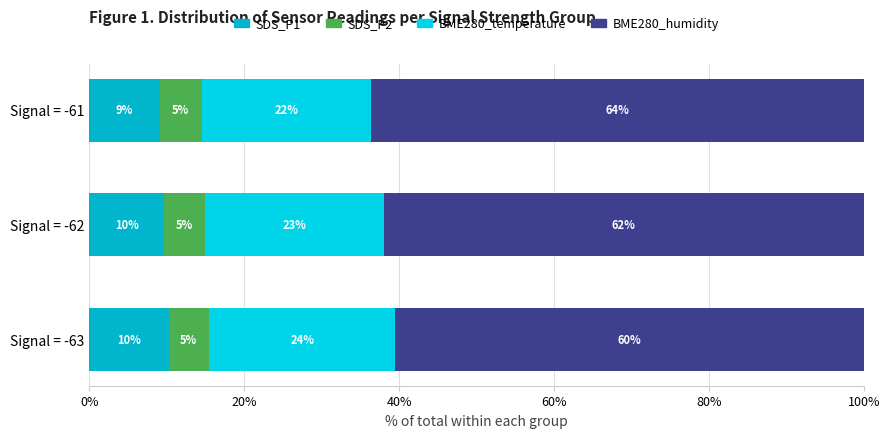

Reading right to left, list all the values displayed in this chart.

SDS_P1: 0.1	0.1	0.1
SDS_P2: 0.1	0.1	0.1
BME280_temperature: 0.2	0.2	0.2
BME280_humidity: 0.6	0.6	0.6